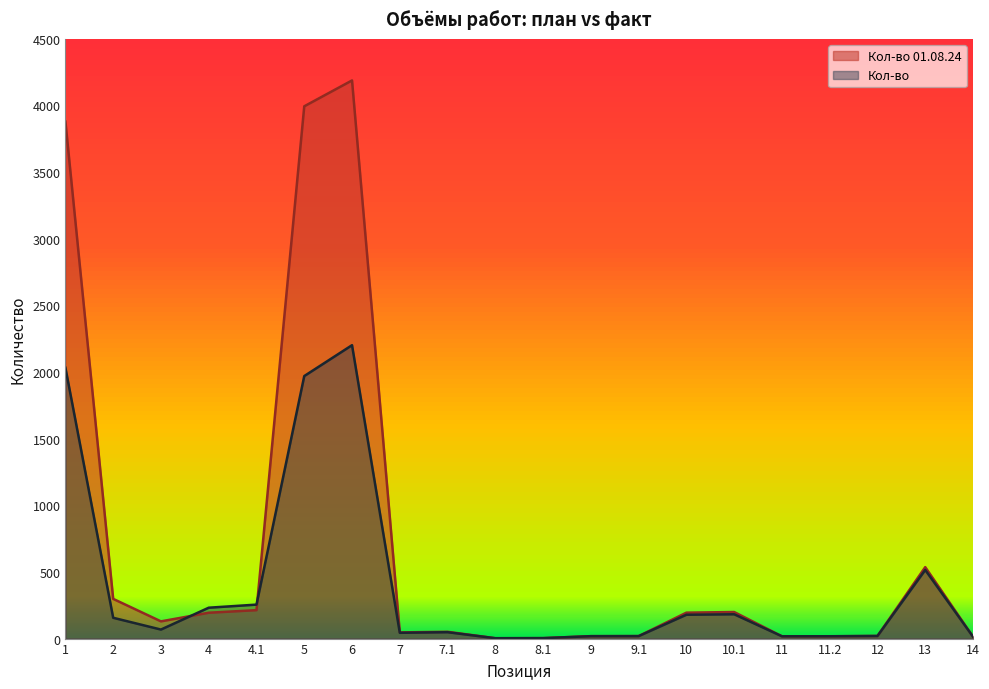

Does the chart have visible grid lines?

No